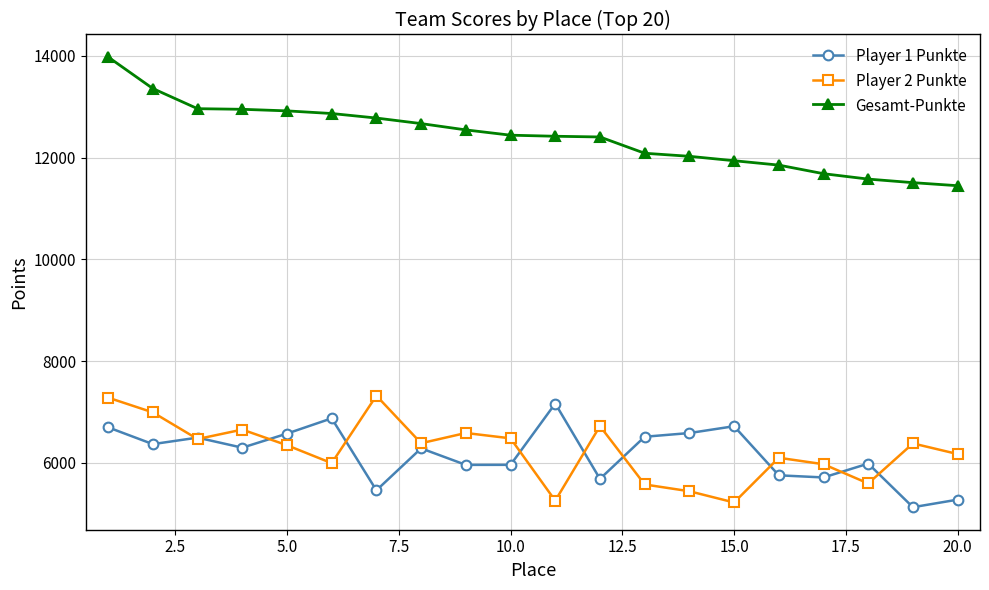

True or false: Gesamt-Punkte and Player 1 Punkte intersect in this chart.

False